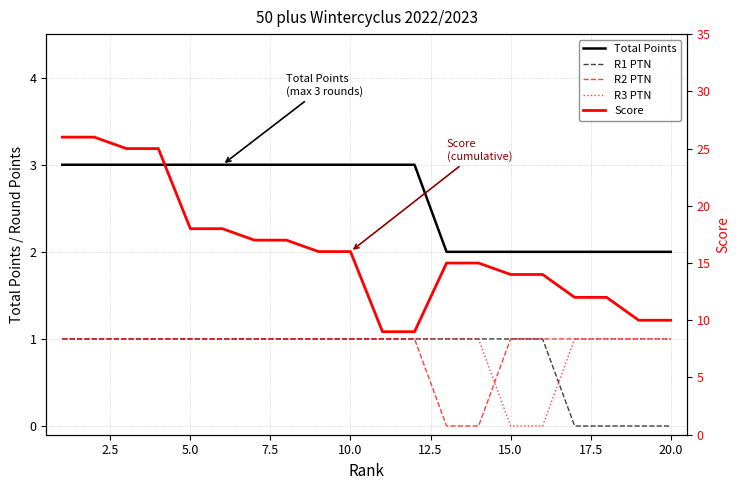

At how many categories does at least one series exceed 8?

20